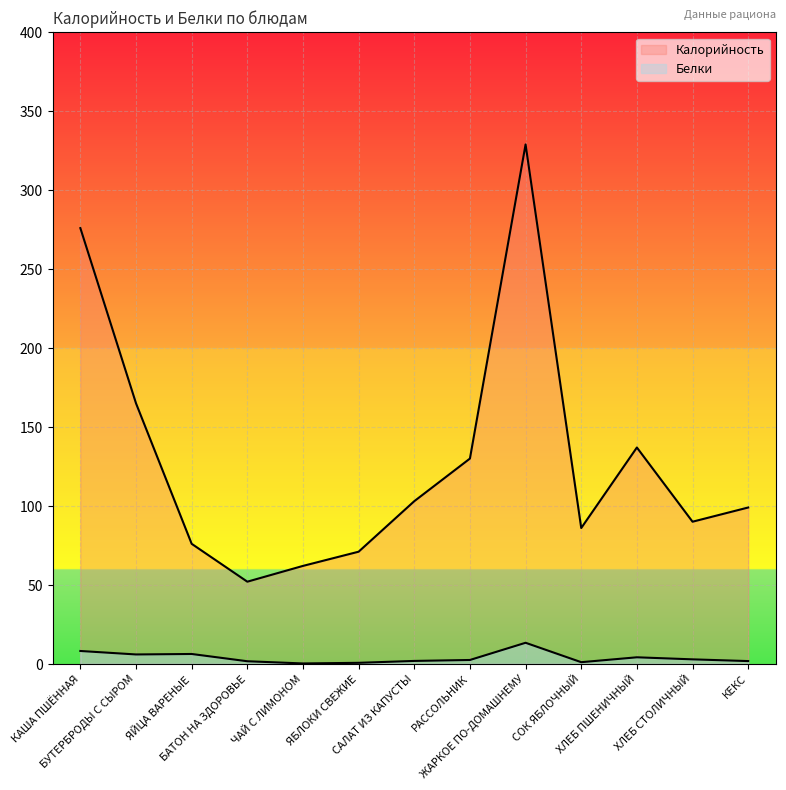

Where is Белки nearest to the value 6?

БУТЕРБРОДЫ С СЫРОМ